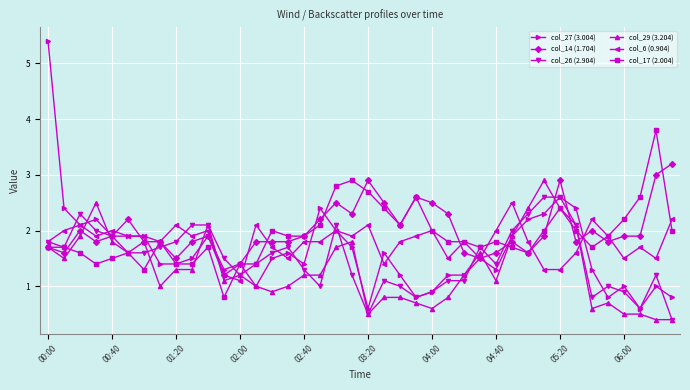

At how many categories does at least one series exceed 0?

40